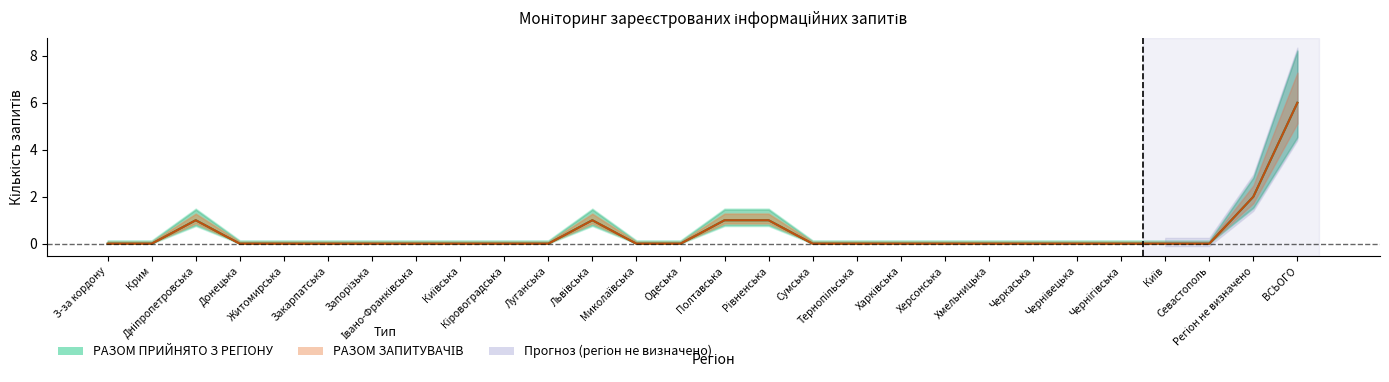

In РАЗОМ ПРИЙНЯТО З РЕГІОНУ, how many points are higher than both neighbors (excluding endpoints)?

2